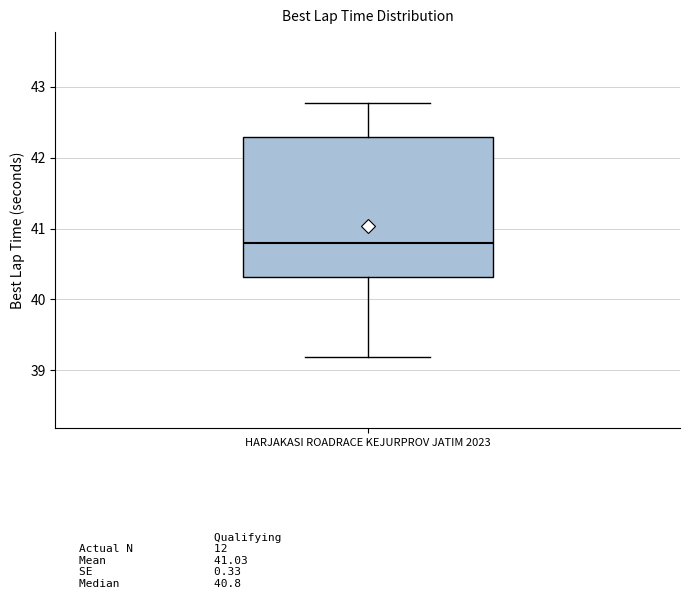

Where does the median line of the box for HARJAKASI ROADRACE KEJURPROV JATIM 2023 sit on the y-axis? The values are not printed on the chart, so give them approximately, as read against the axis.

40.8